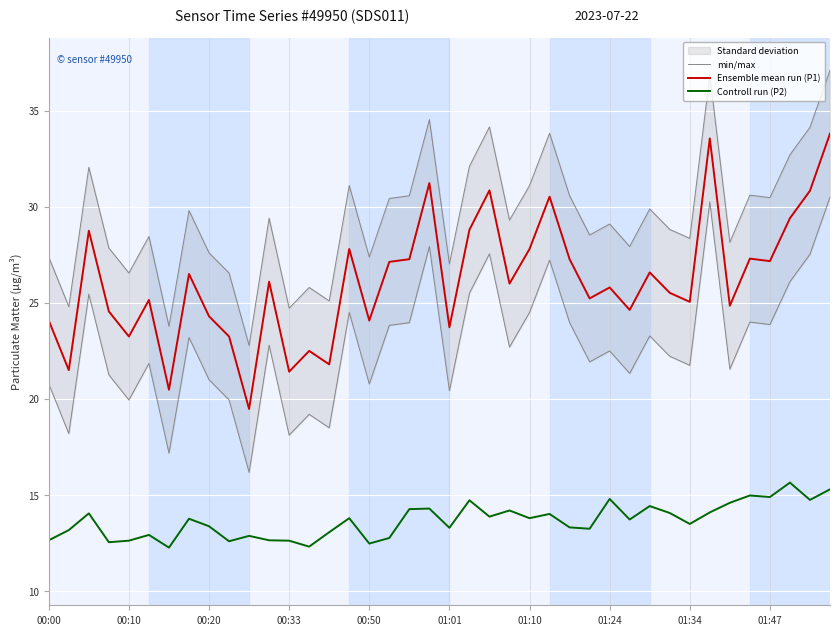

What is the value of the Controll run (P2) point at the 20th from the left?

14.3